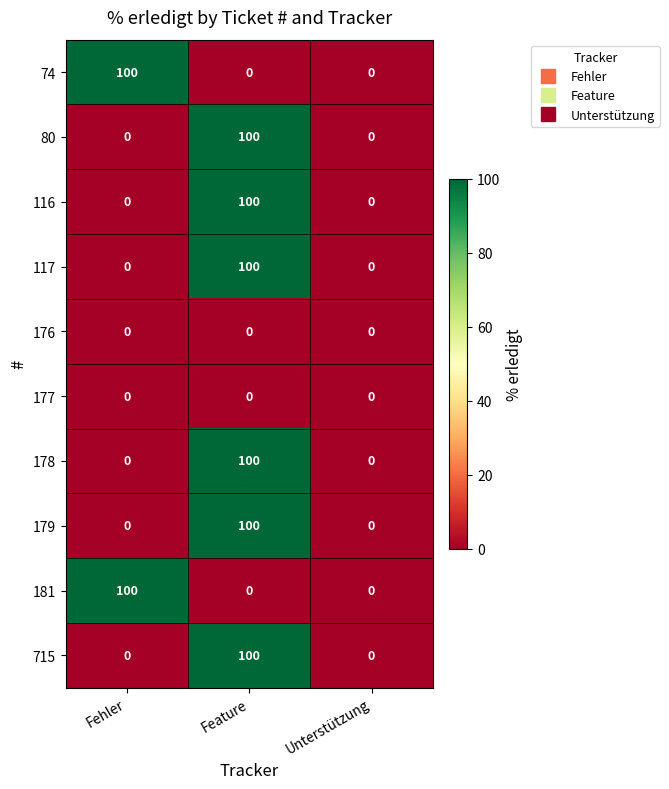

What is the sum of the 181 values at Feature and Fehler?

100